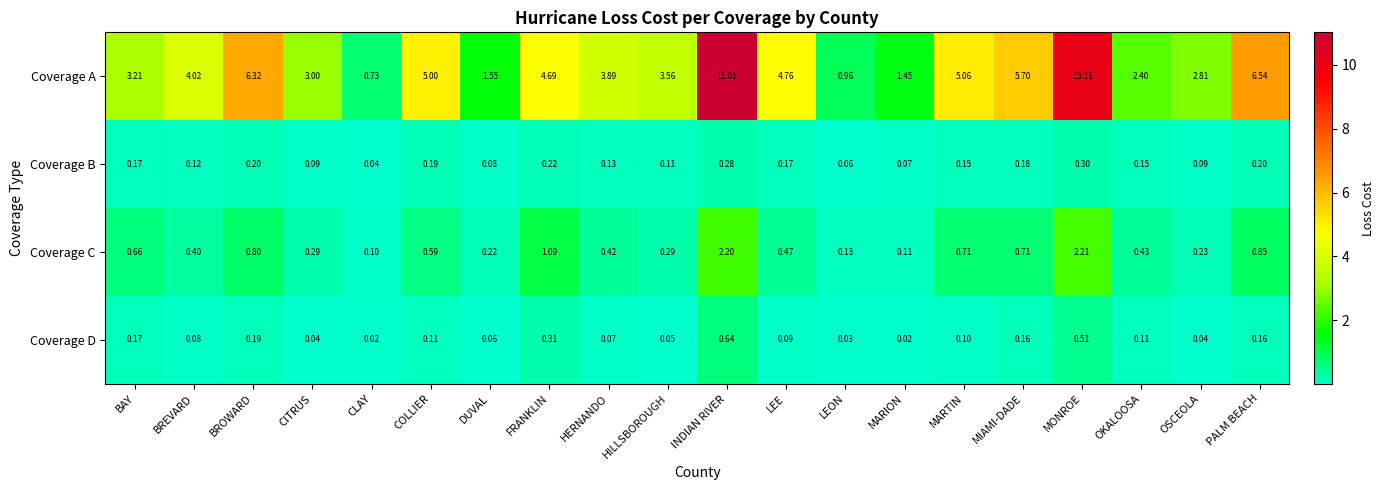

Which series has the widest spread of values?

Coverage A